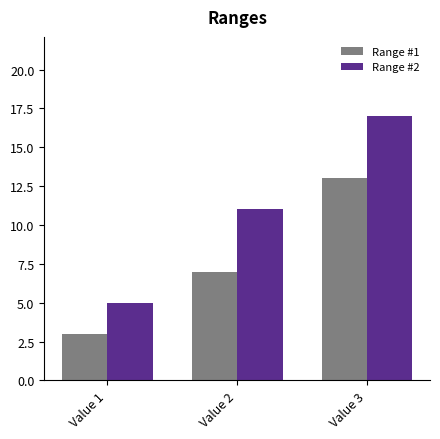

At which category is the sum across all series the highest?

Value 3